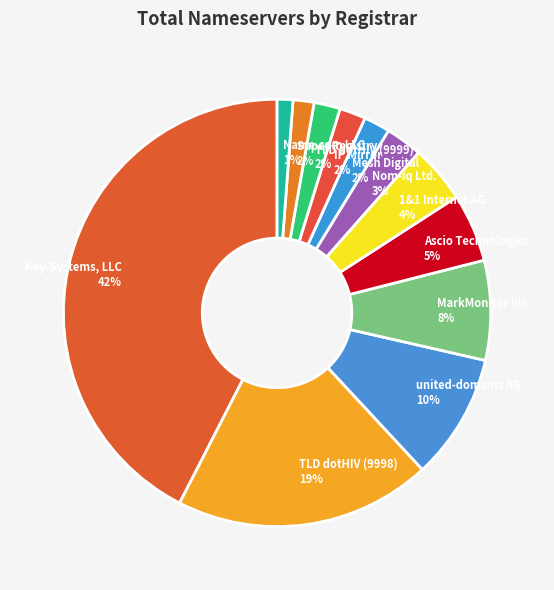

To the nearest percent, what is the difference between the largest and smallest slice percentages?

41%